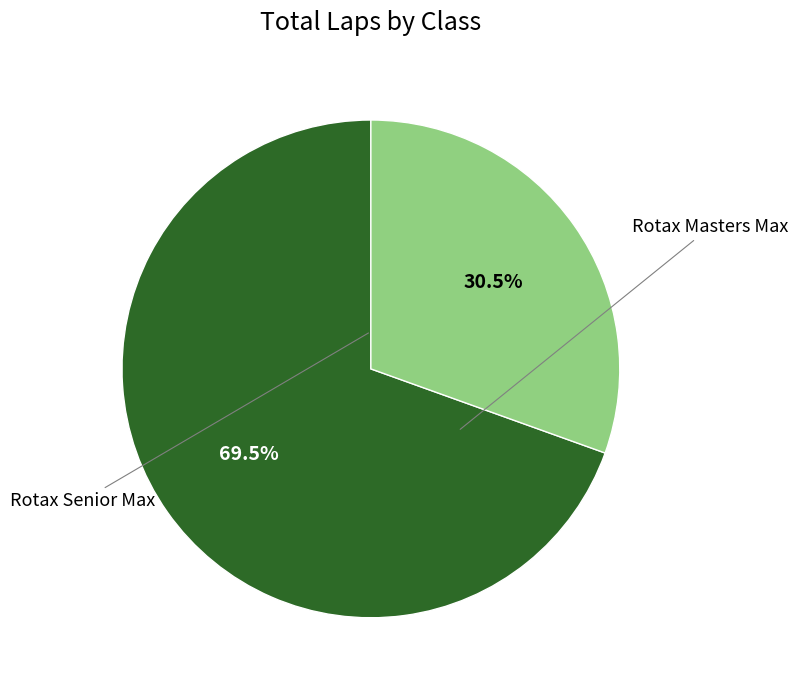

Does any single category account for the majority?

Yes